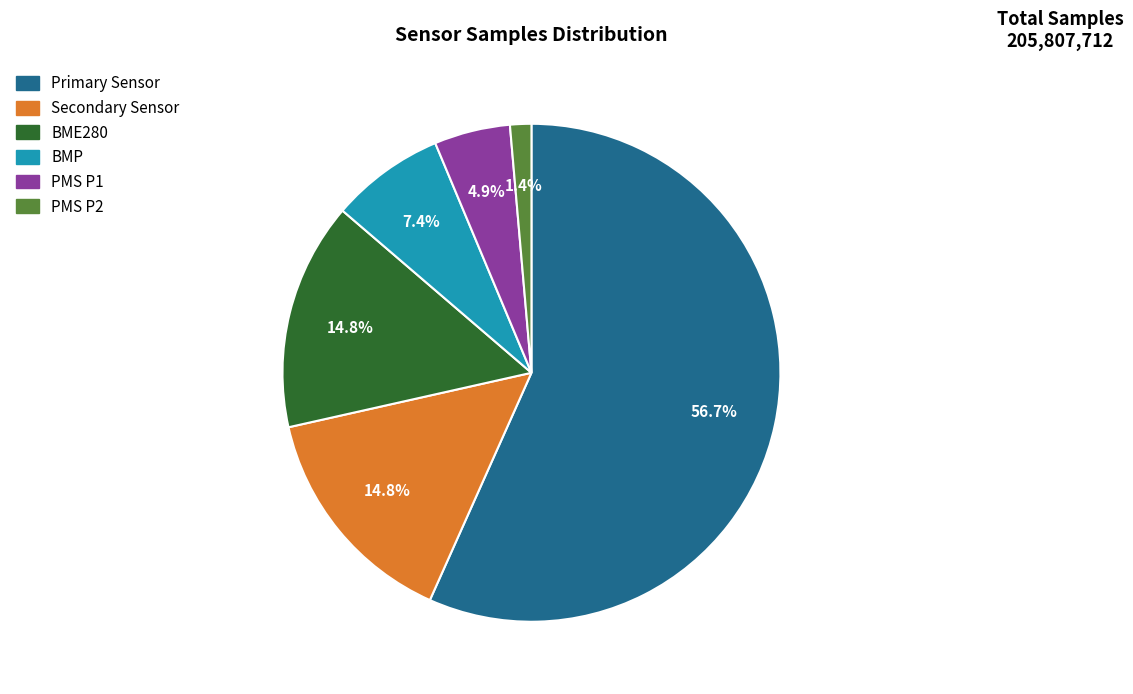

Is there any slice that represents more than half of the pie?

Yes